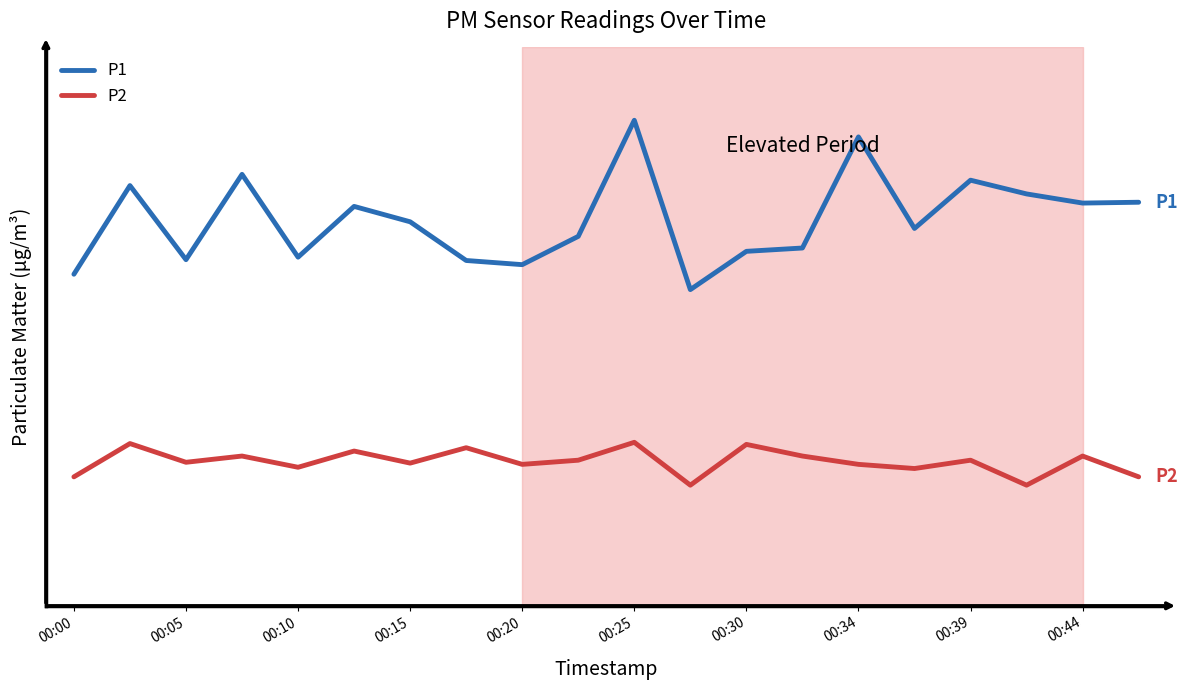

What is the minimum value for P2?

2.9